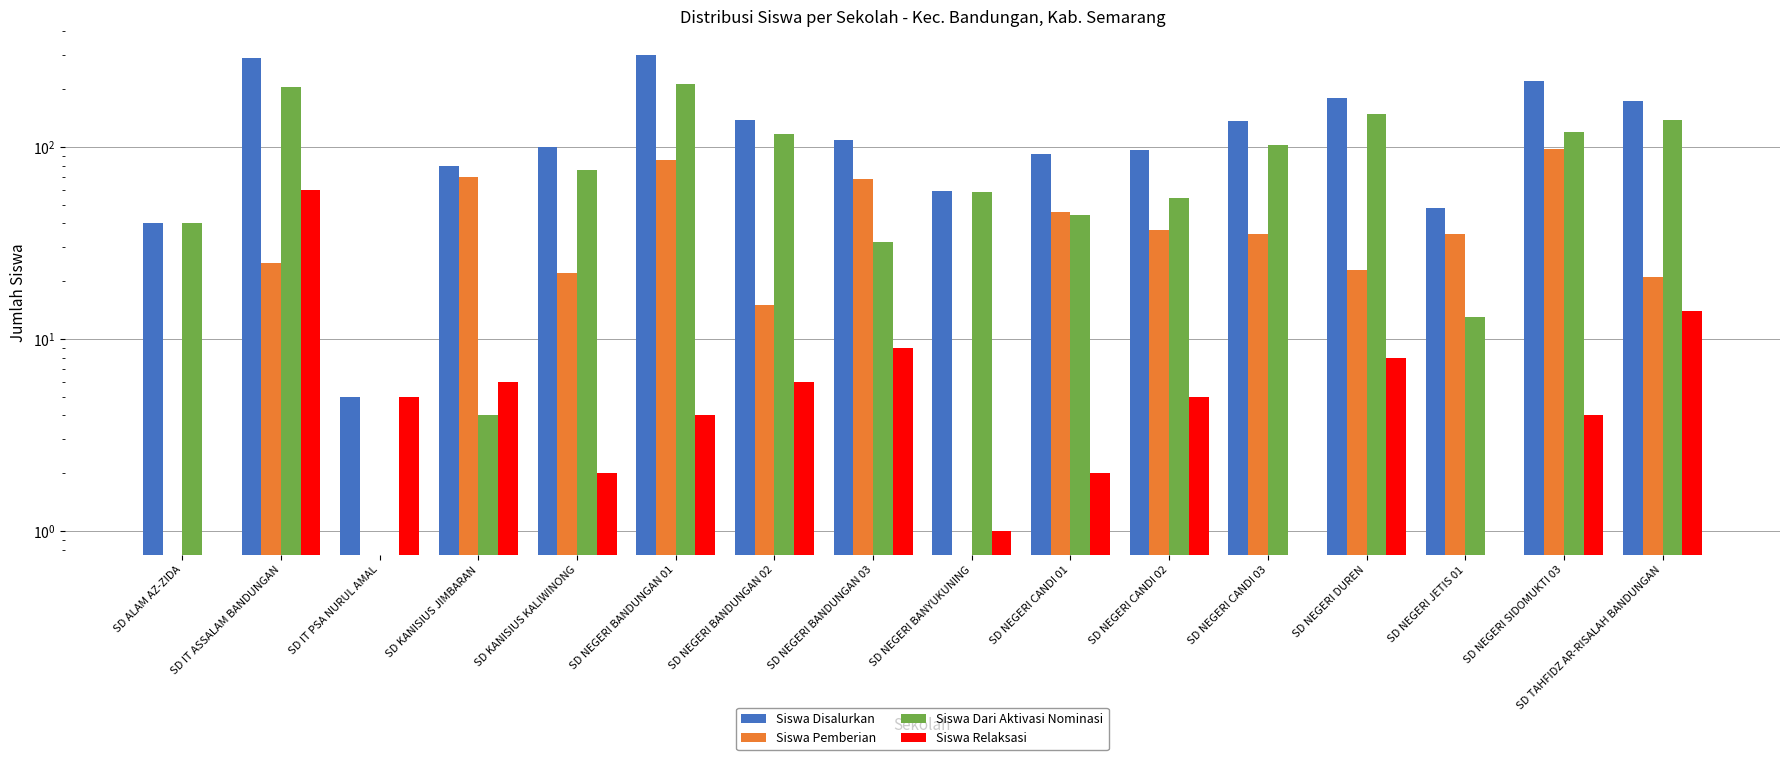

Count the number of data series in this chart.

4